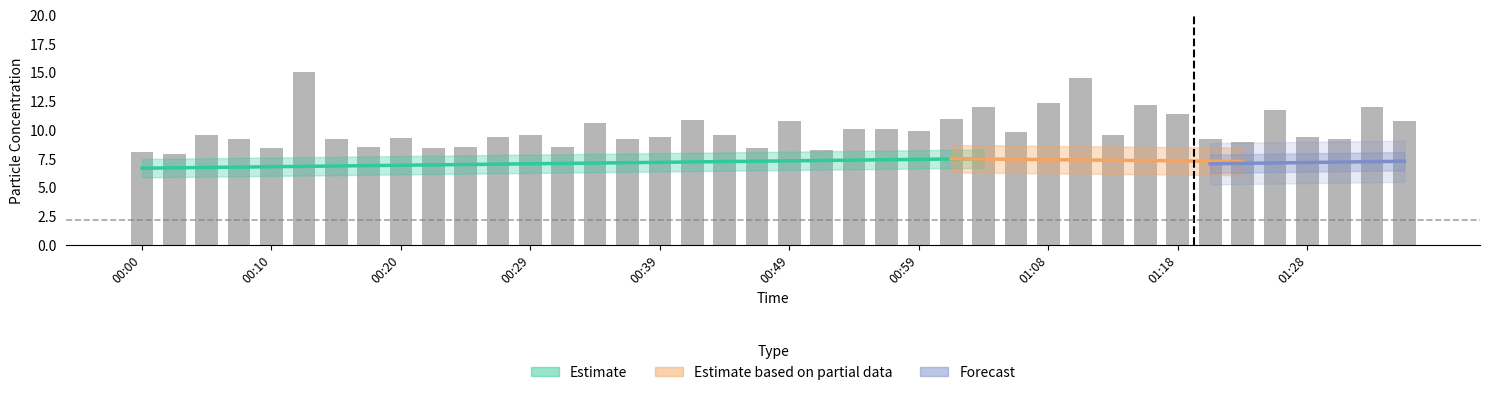

What is the approximate value at 01:35?

10.8